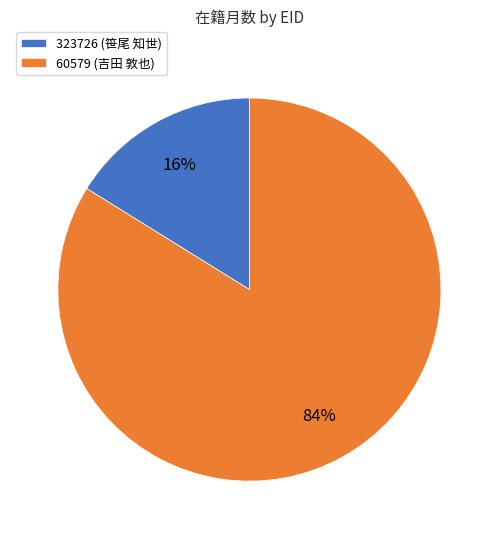

Is the sum of 60579 (吉田 敦也) and 323726 (笹尾 知世) greater than half?

Yes